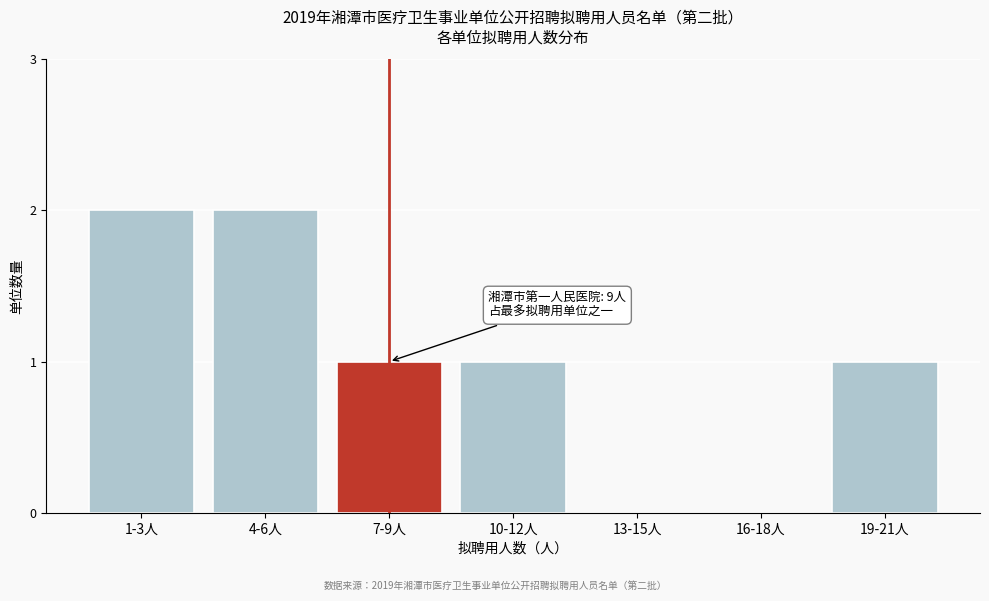

Reading left to right, what are all the values shown in this chart?

1-3人=2	4-6人=2	7-9人=1	10-12人=1	13-15人=0	16-18人=0	19-21人=1